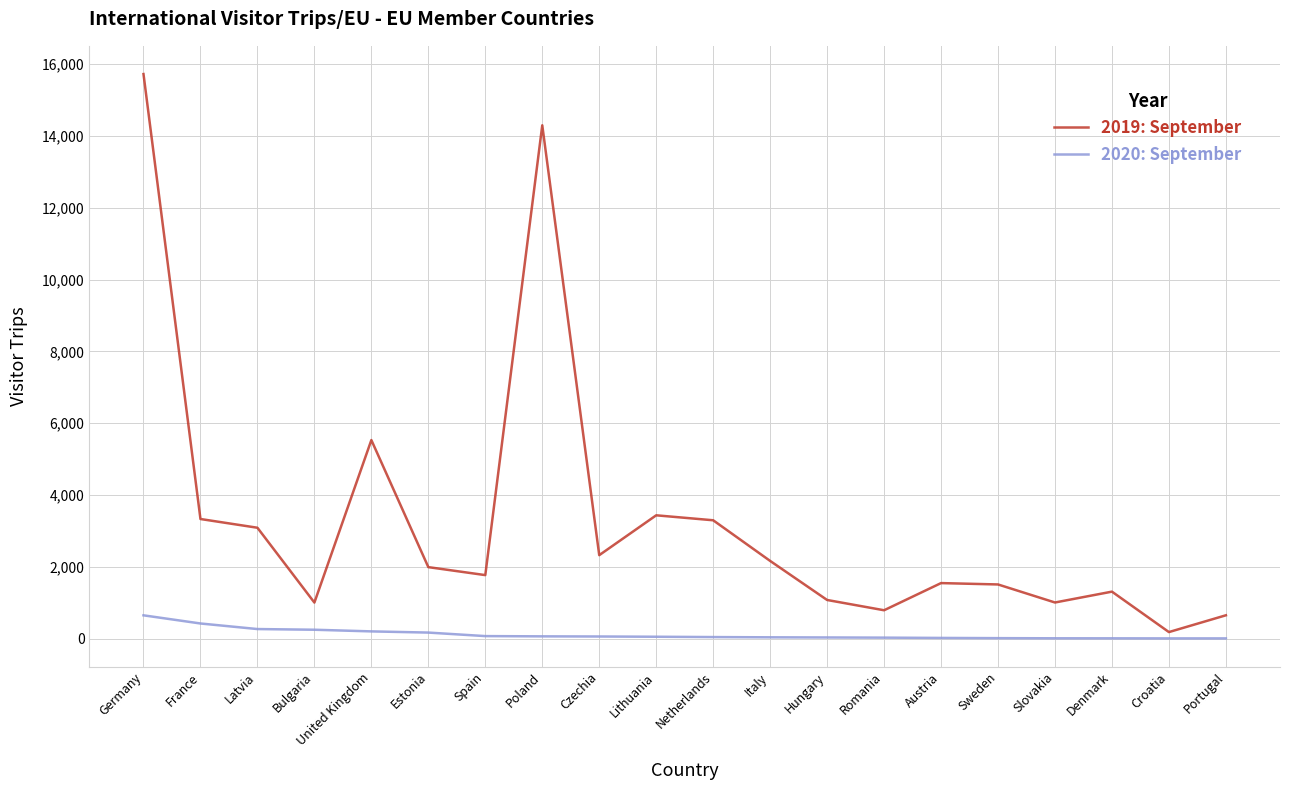

Rank the series by their maximum value, from lowest to highest.

2020: September, 2019: September